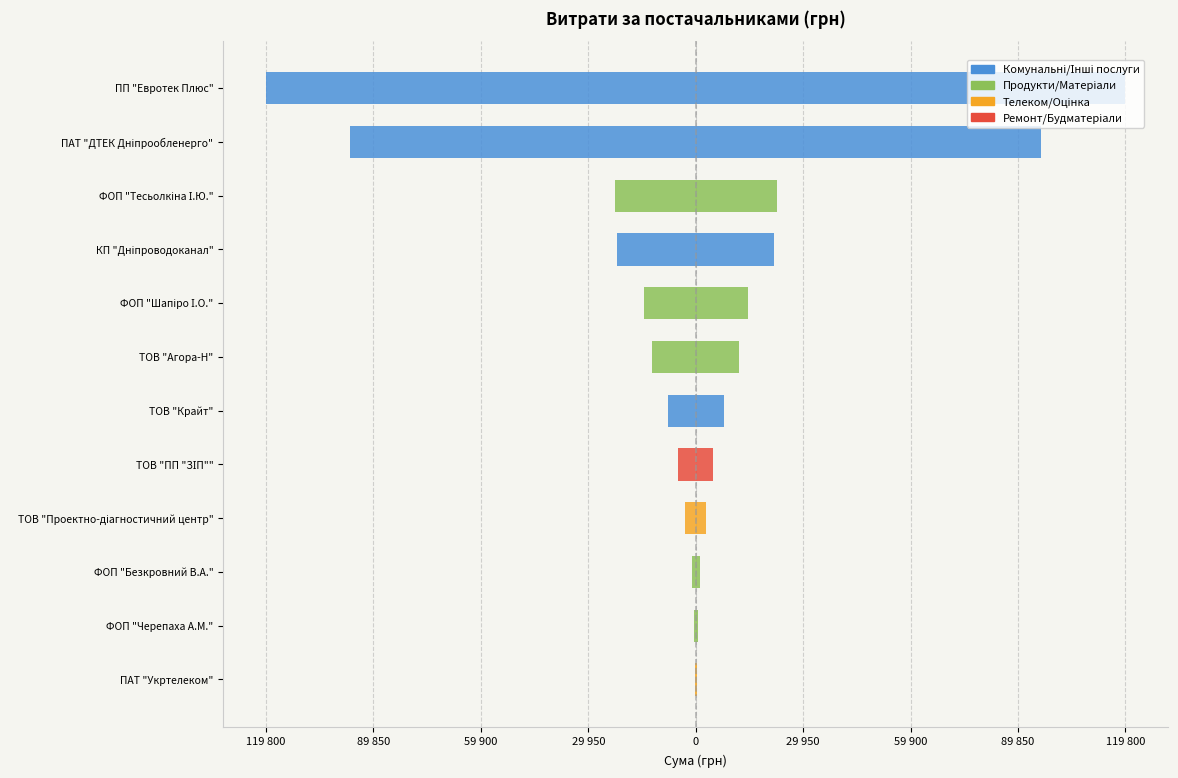

What is the maximum value shown in the chart?

119800.0